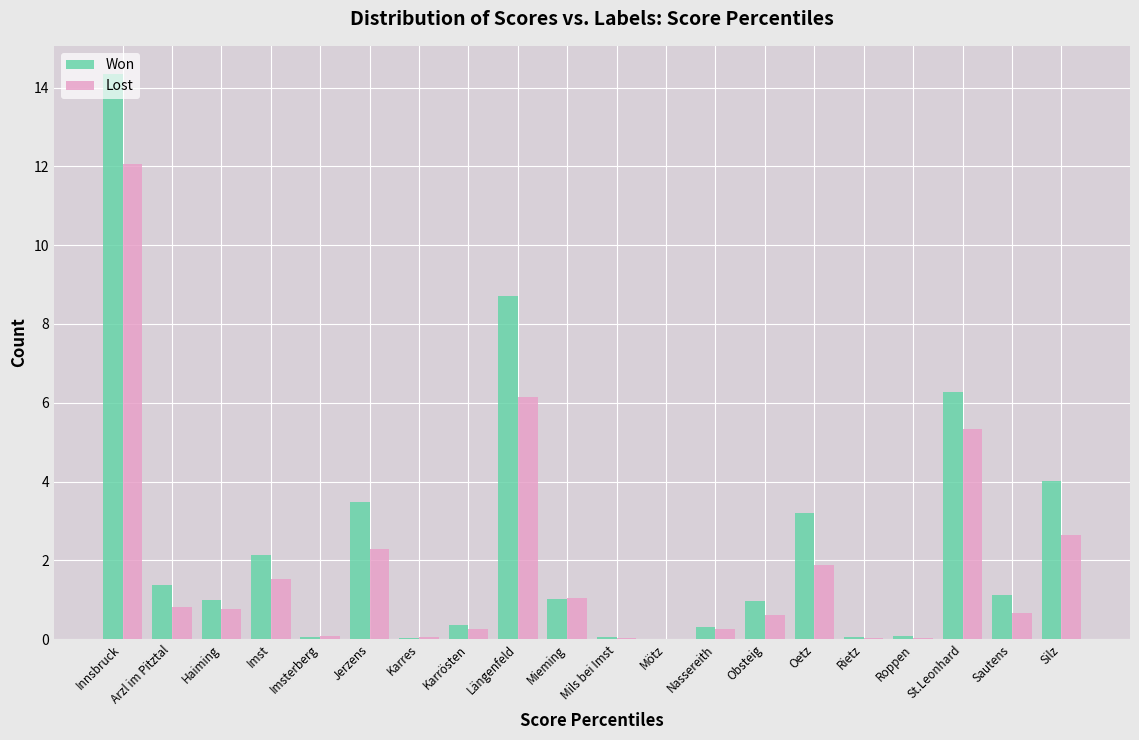

Which series changed the most between Haiming and Imst?

Won